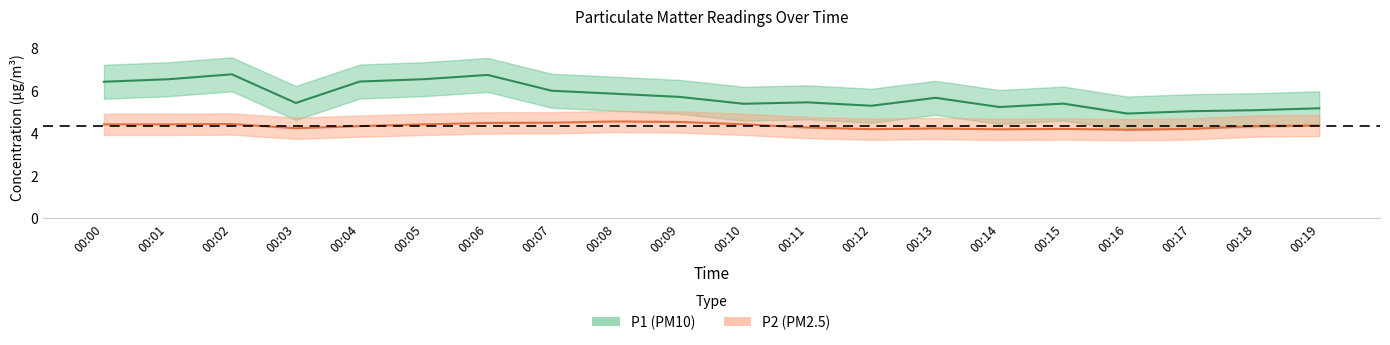

What is the value of the P2 point at the 7th from the left?

4.6